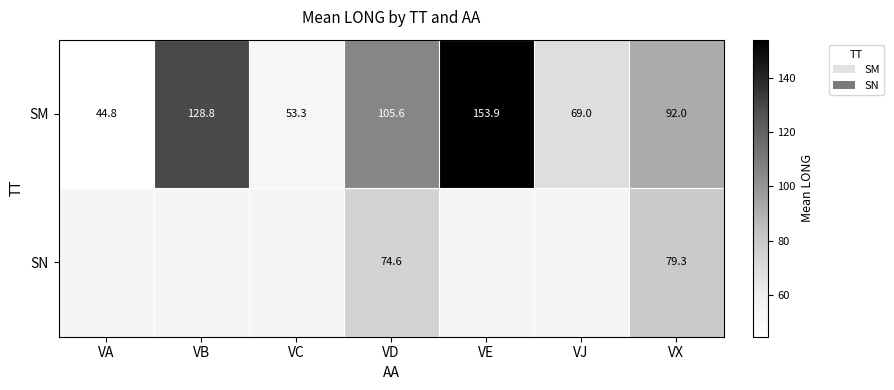

What is the sum of all SM values?

647.4